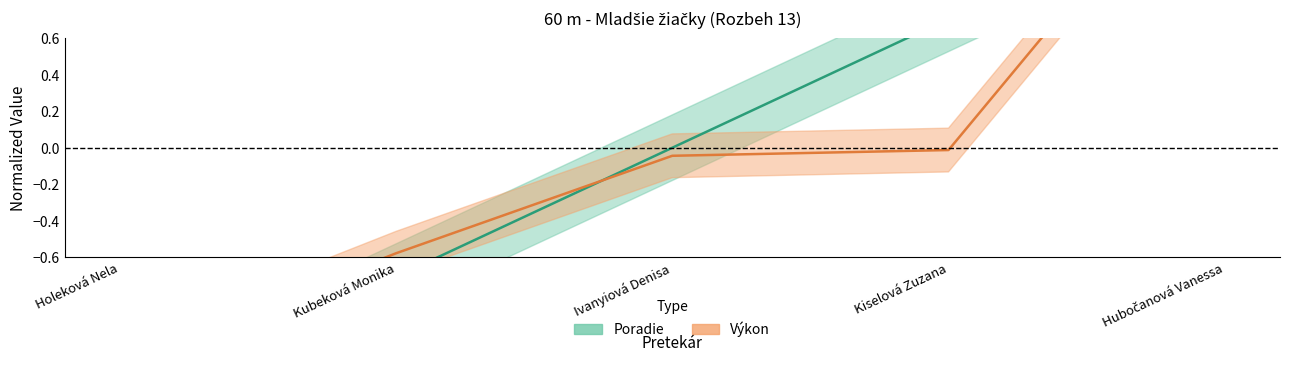

At Holeková Nela, list the series in order from smallest to largest.

Poradie, Výkon